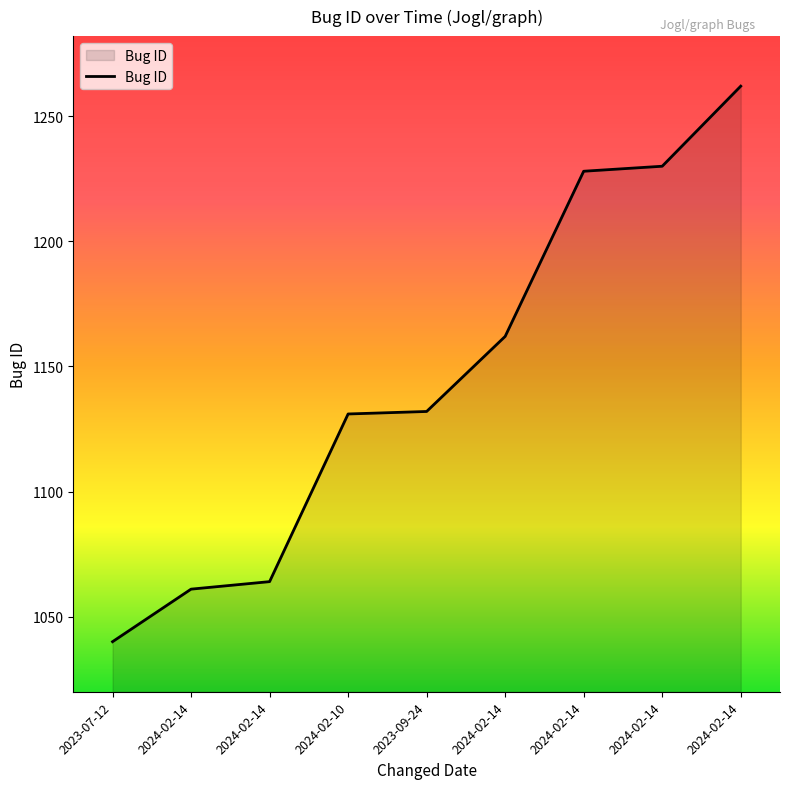

How many values are below 1132?

4